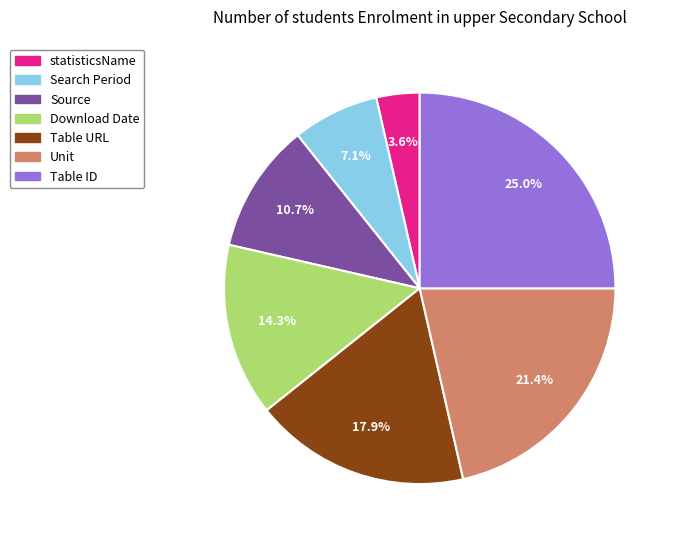

Which category has the biggest portion of the pie?

Table ID